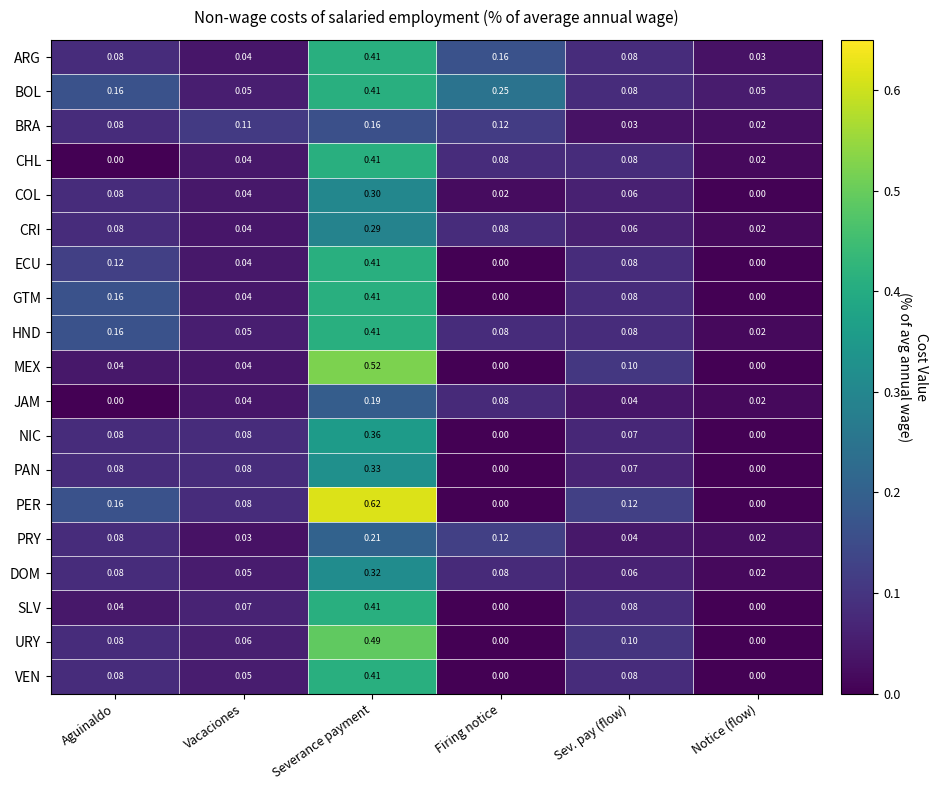

Which series has the widest spread of values?

PER